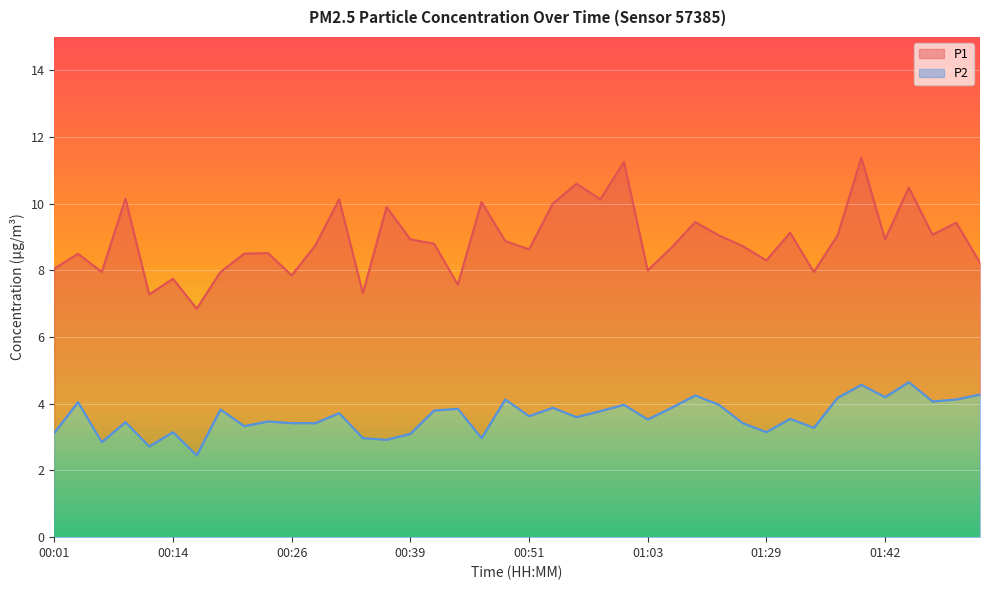

Count the number of data series in this chart.

2